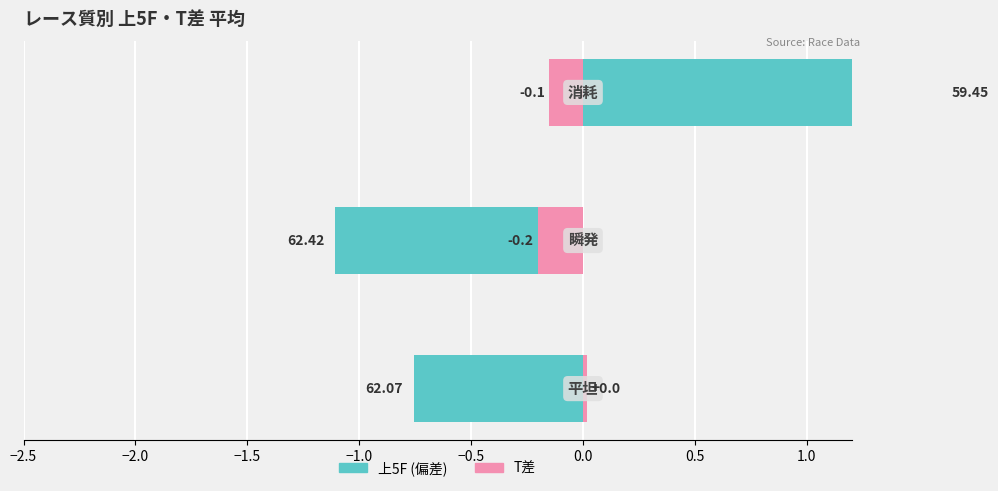

Which series has the largest range (max minus min)?

上5F